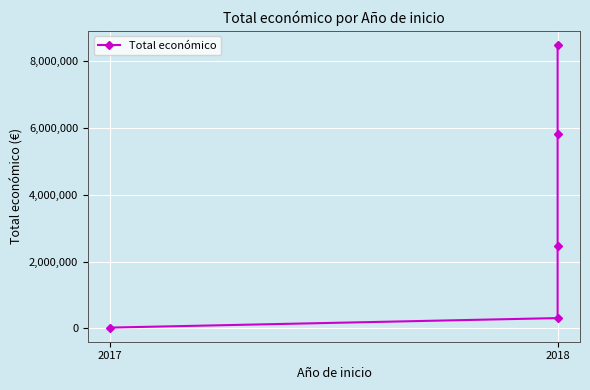

What is the label of the 4th point from the right?

2018